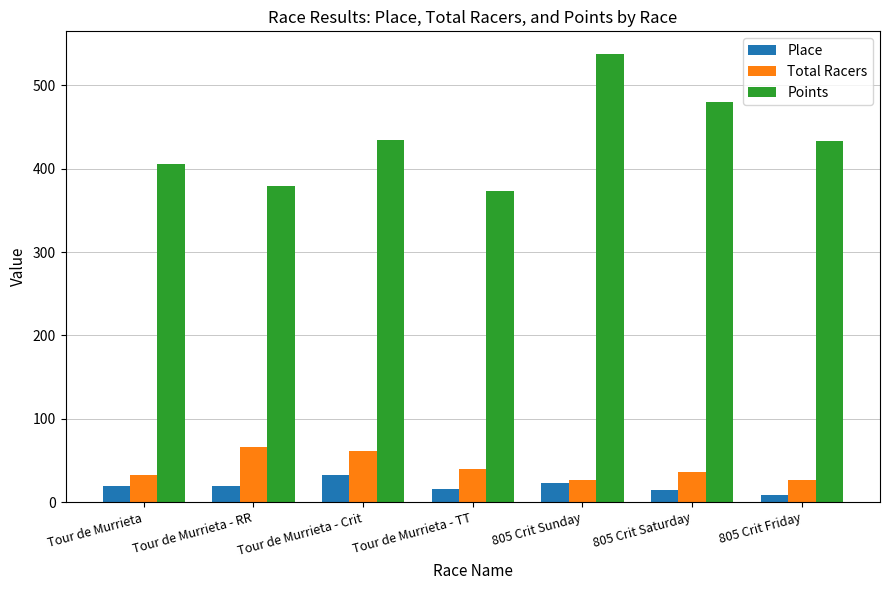

Rank the series at Tour de Murrieta - RR from highest to lowest value.

Points, Total Racers, Place